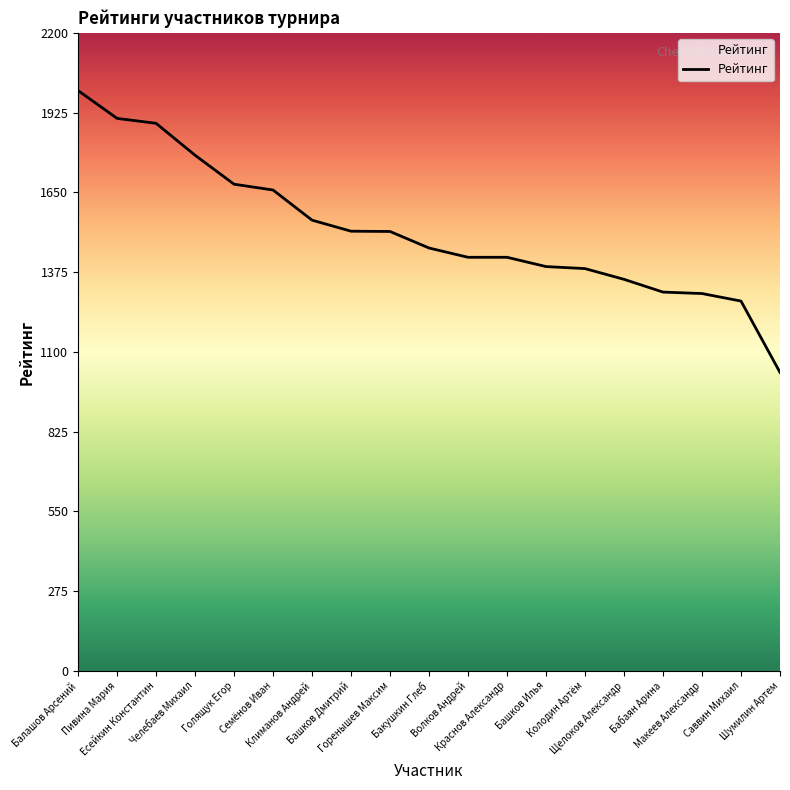

Rank the categories by value from lowest to highest.

Шумилин Артем, Саввин Михаил, Макеев Александр, Бабаян Арина, Щелоков Александр, Колодин Артём, Башков Илья, Волков Андрей, Краснов Александр, Бакушкин Глеб, Горенышев Максим, Башков Дмитрий, Климанов Андрей, Семёнов Иван, Голящук Егор, Челебаев Михаил, Есейкин Константин, Пивина Мария, Балашов Арсений